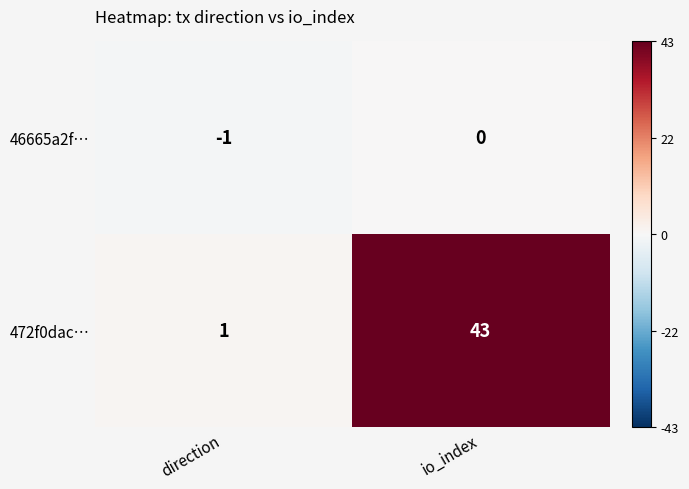

Is it true that 46665a2f… equals 0 at direction?

False